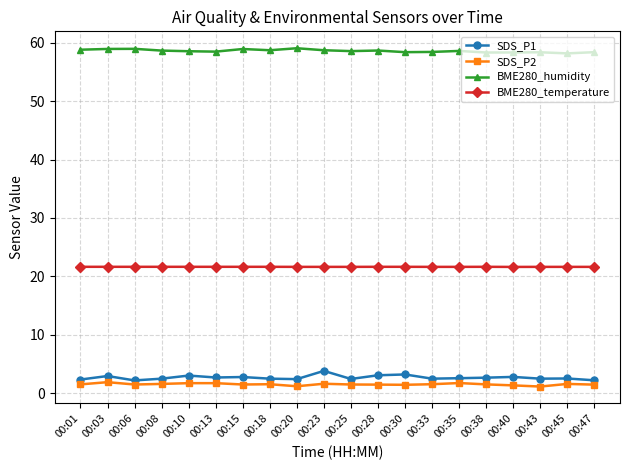

How many data points does each series have?

20